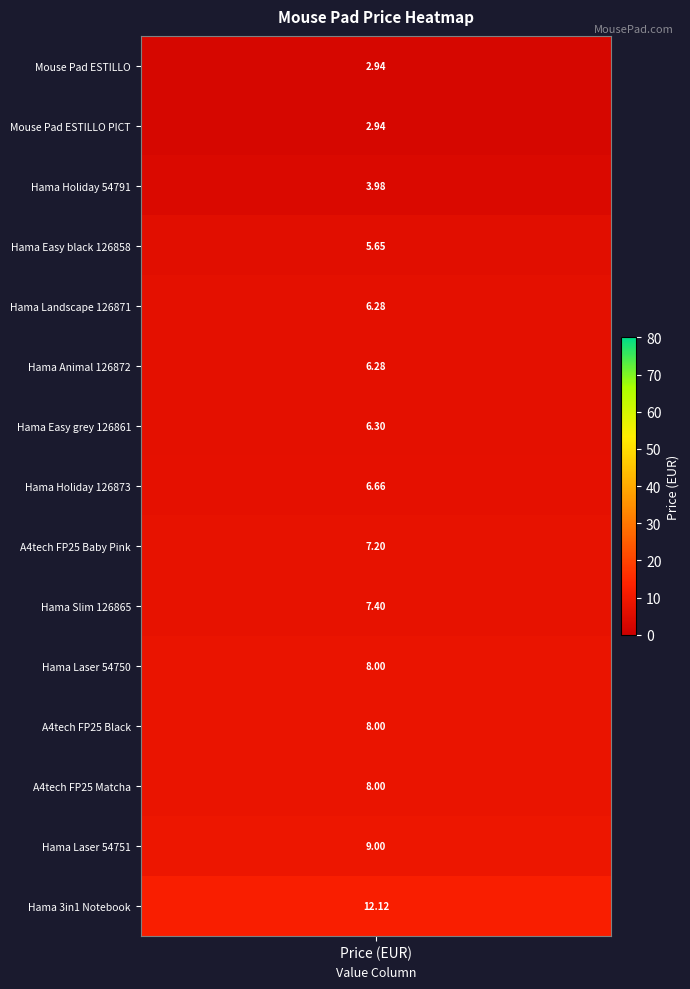

Is it true that High (>$20) equals 0.0 at 5?

True